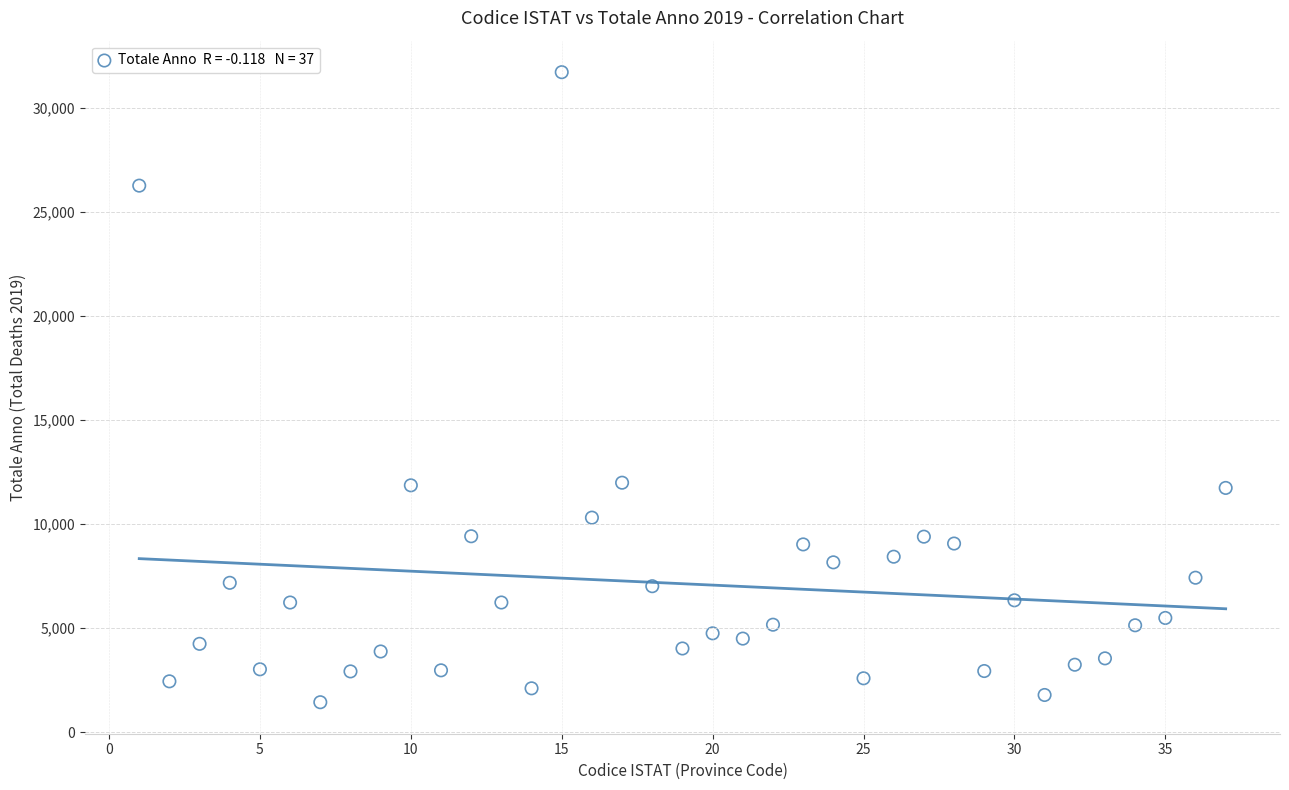

What is the range of X values (max minus min)?

36